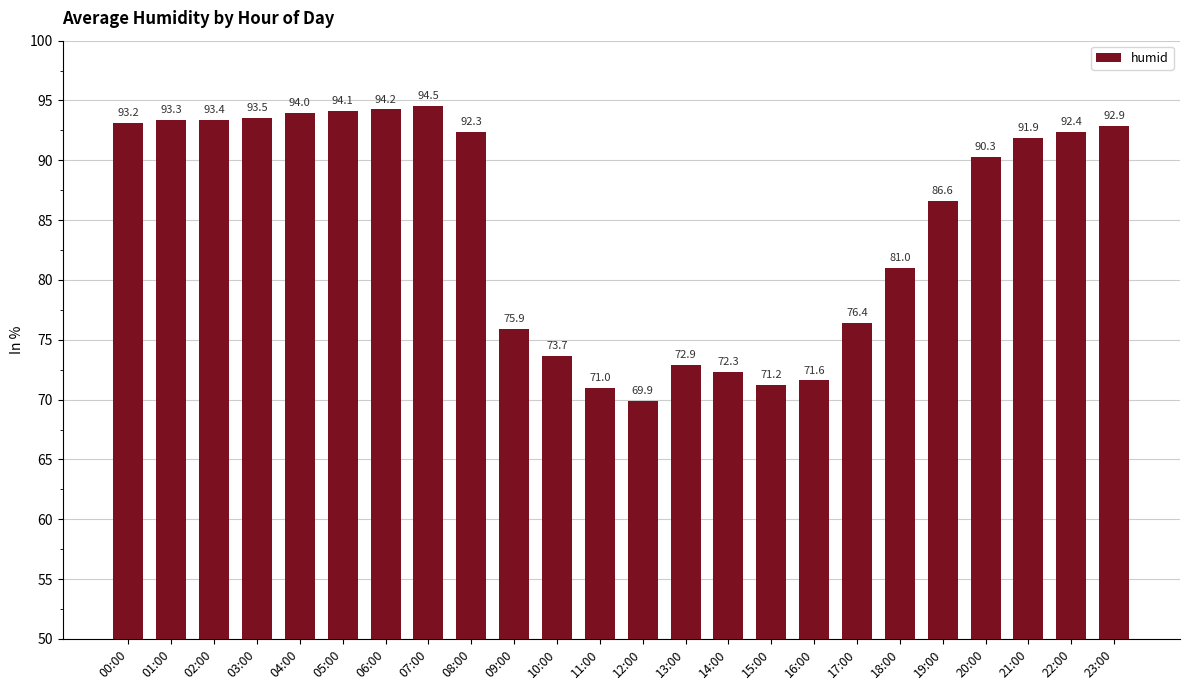

Which category has the lowest value across all series?

12:00